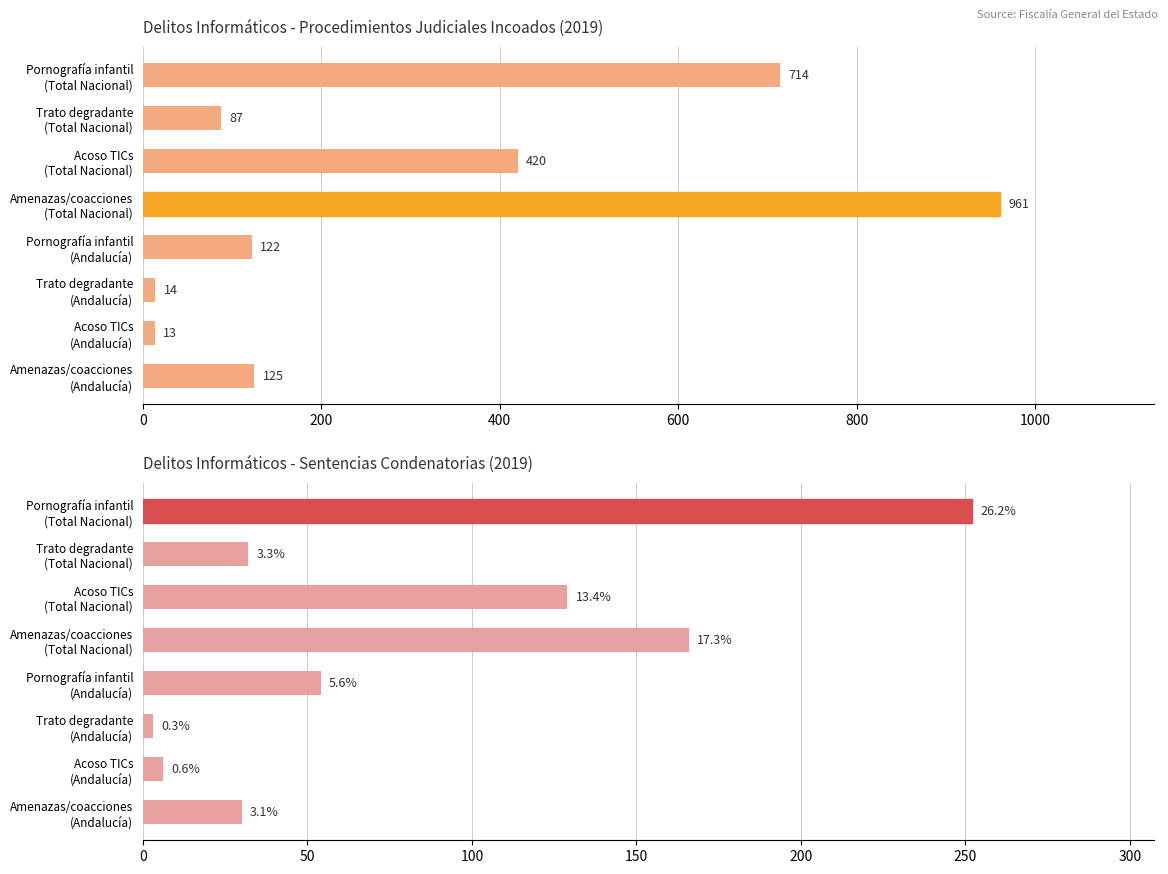

How many distinct data groups are displayed?

2